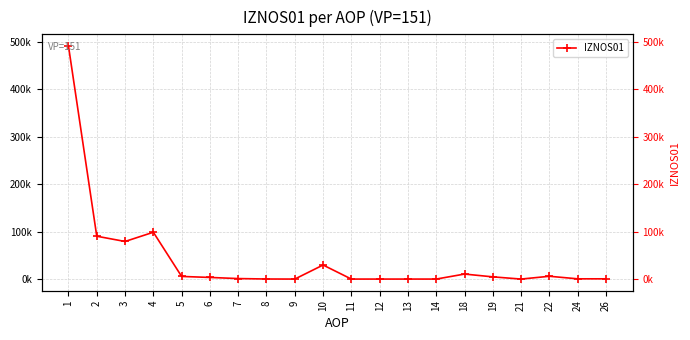

What is the approximate value at 26?

514.7